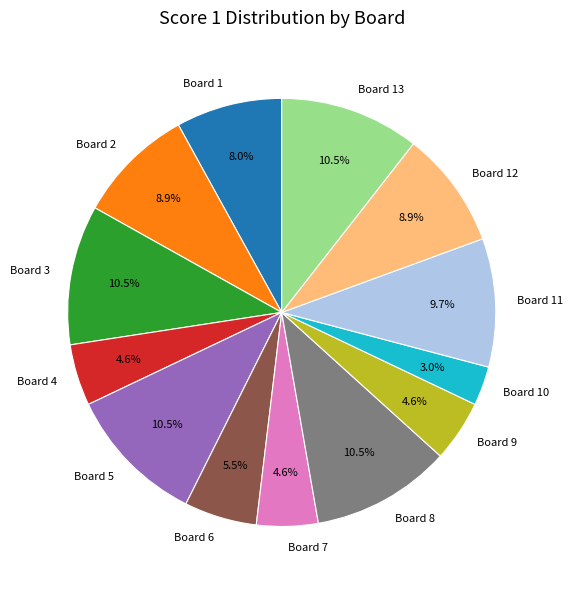

Which slice is the smallest?

Board 10